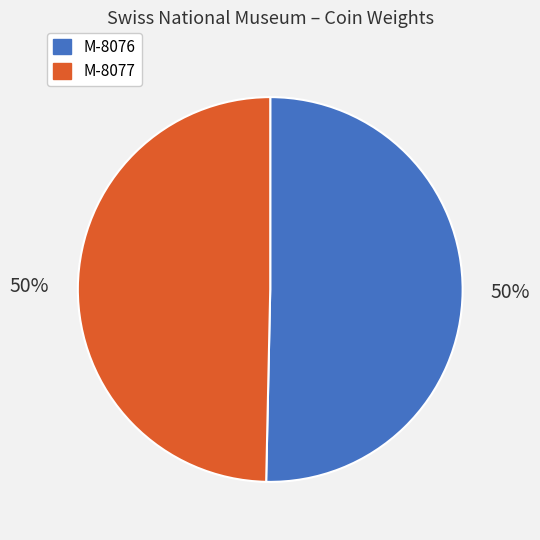

What percentage is the M-8076 slice, to the nearest percent?

50%